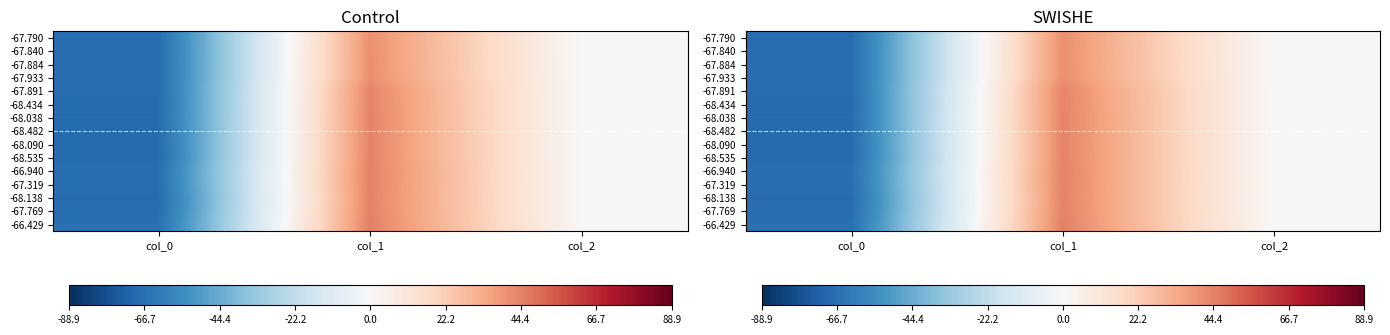

At which category is the sum across all series the highest?

col_1